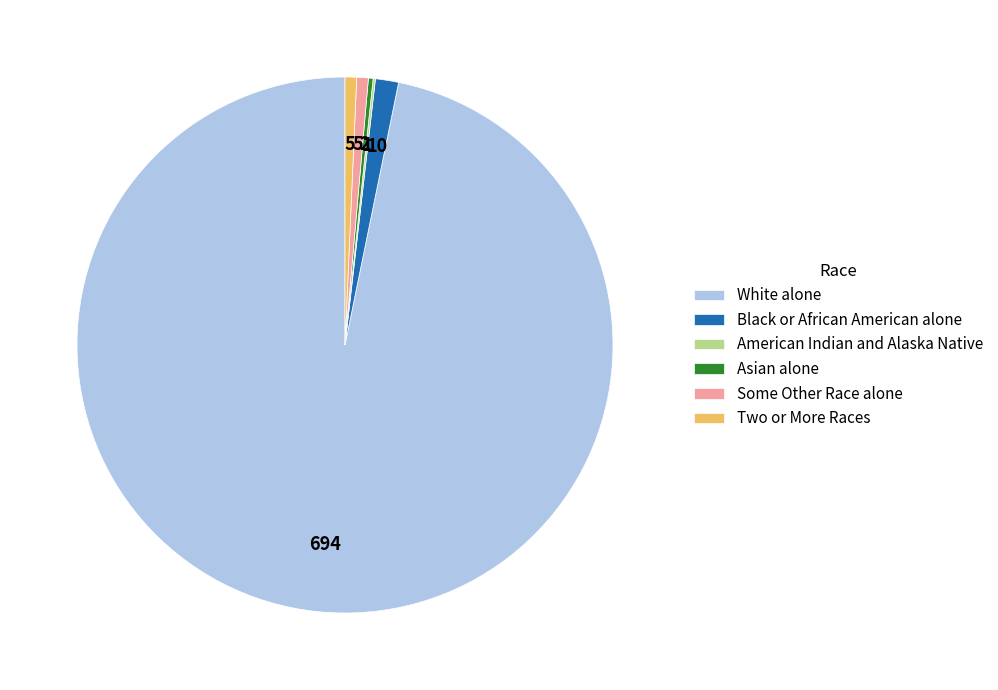

What is the largest slice in the pie chart?

White alone